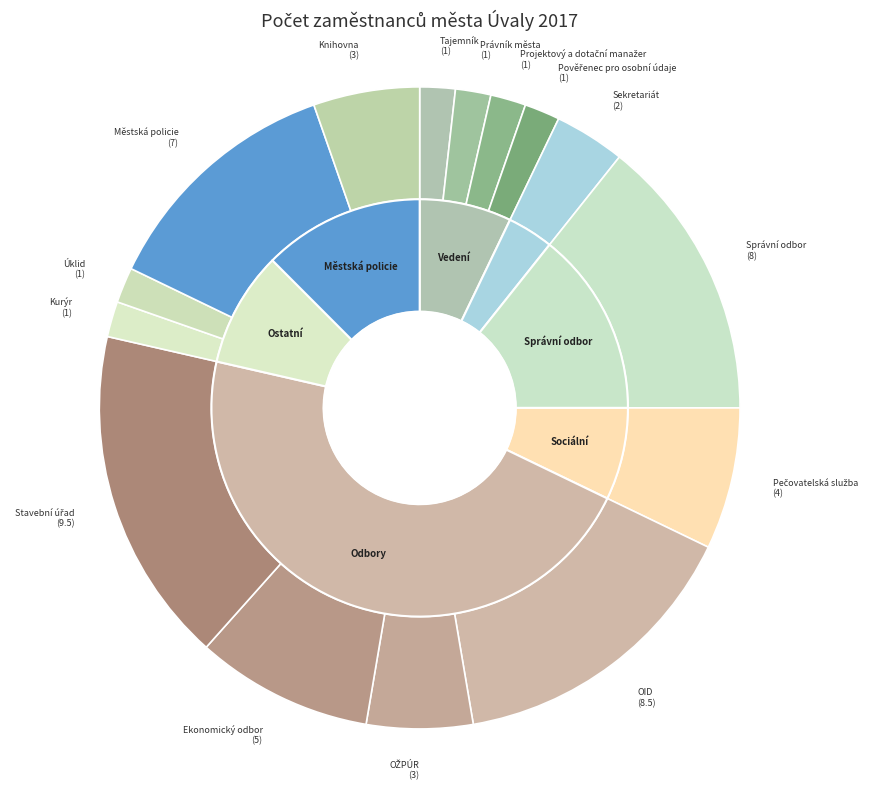

Is there any slice that represents more than half of the pie?

No